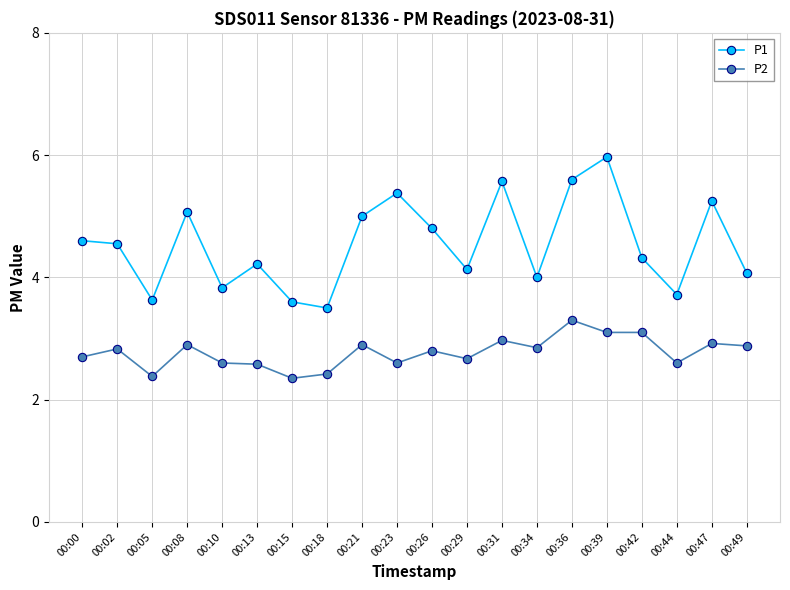

How many categories are shown in the chart?

20